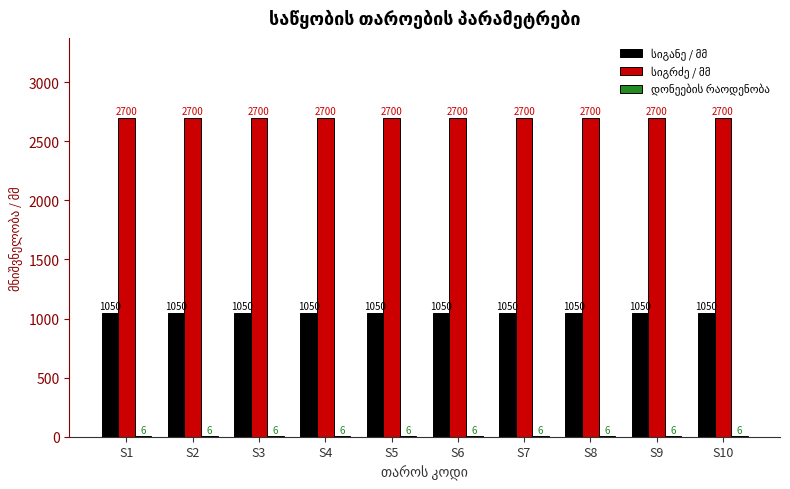

What is the greatest value displayed?

2700